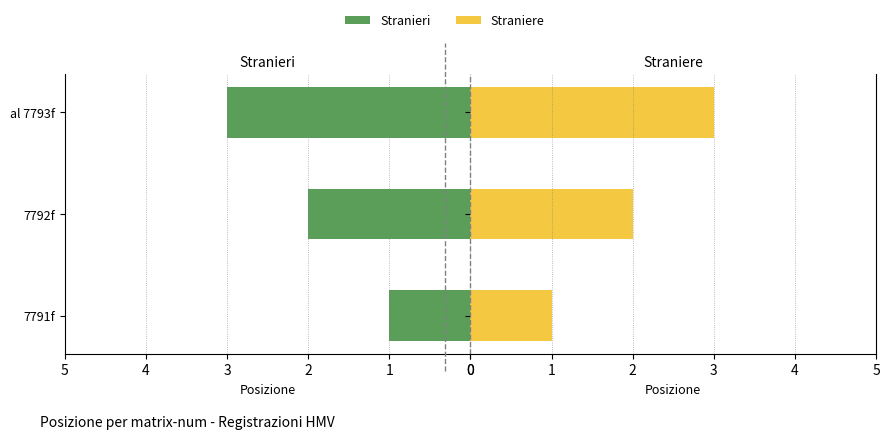

What is the difference between the maximum and second lowest values in the Stranieri series?

1